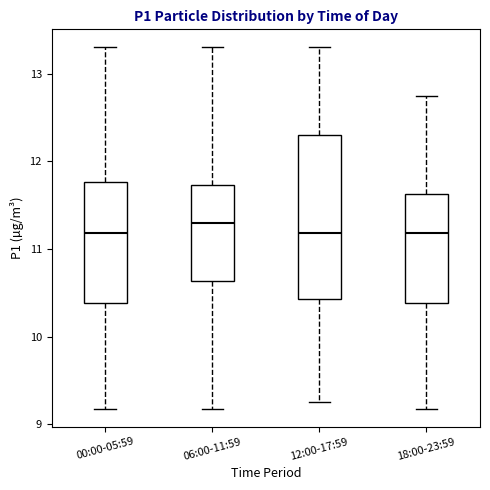

Where is the lower edge of the box for 06:00-11:59 on the y-axis? The values are not printed on the chart, so give them approximately, as read against the axis.

10.6